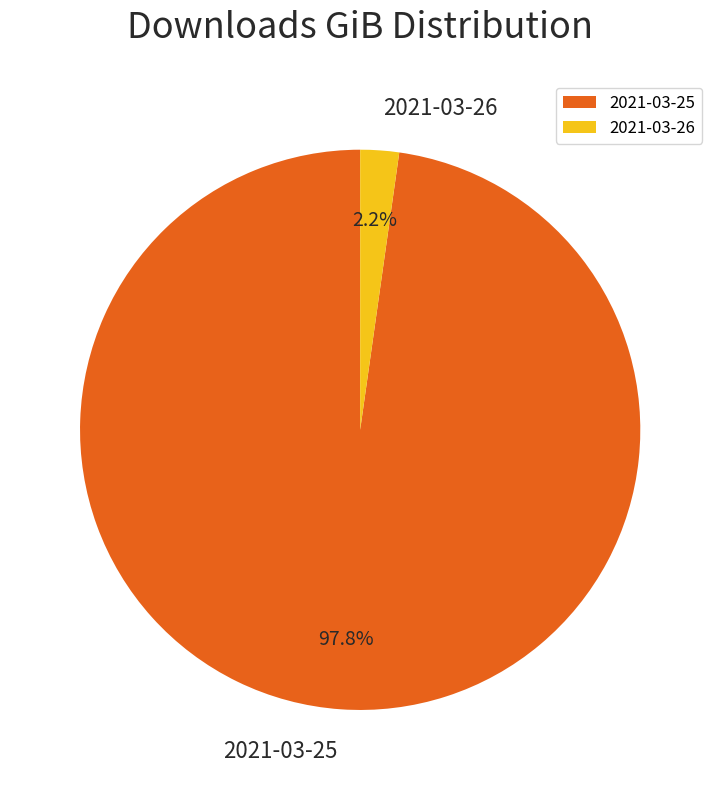

Does any single category account for the majority?

Yes